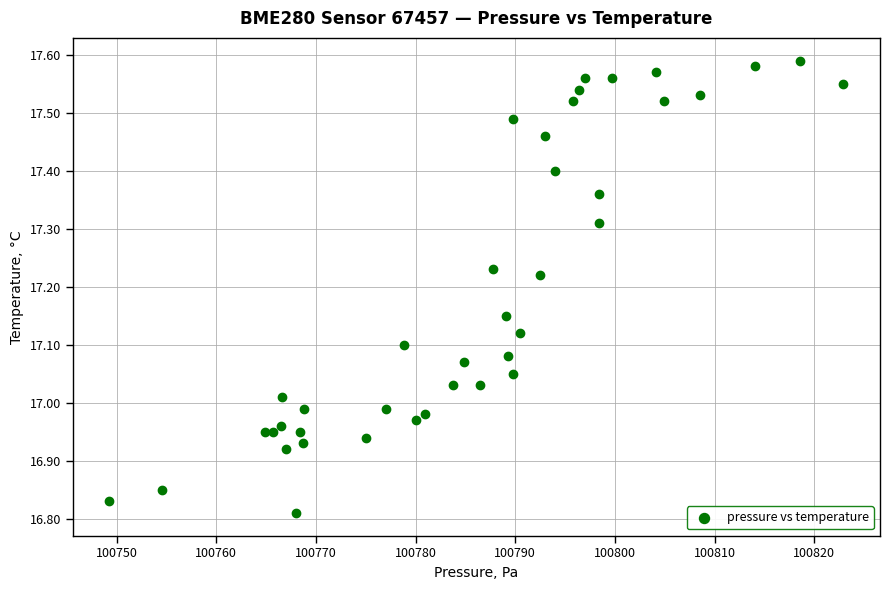

What is the range of Y values (max minus min)?

0.8